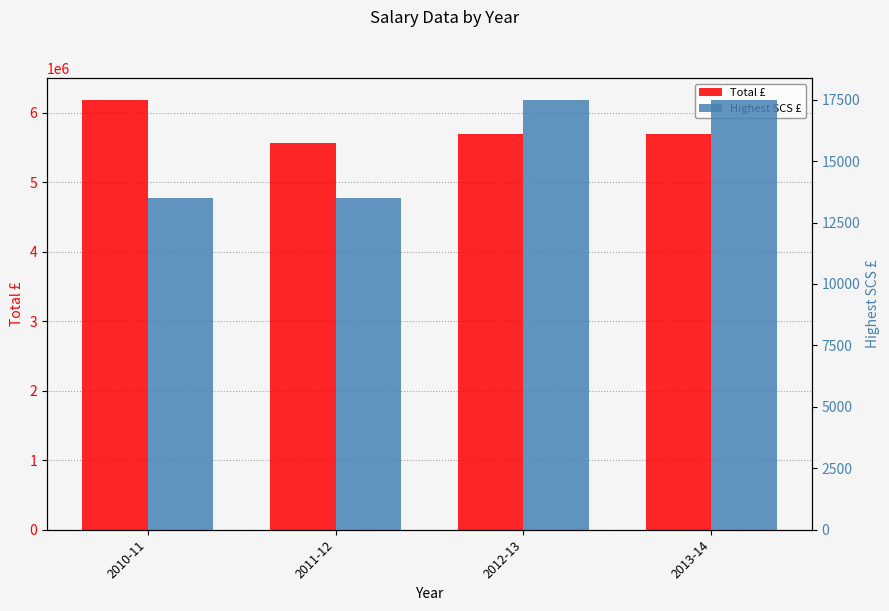

Which has a higher value, 2013-14 or 2010-11?

2010-11